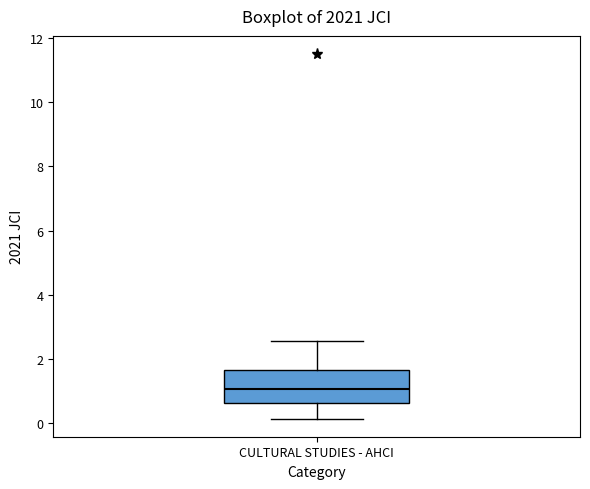

Transcribe this box plot: give where the median line is, the range the box spans, and where the two whiskers end, as read against the y-axis. The values are not printed on the chart, so give them approximately, as read against the axis.

median 1.0, box 0.6 to 1.6, whiskers 0.2 to 2.6